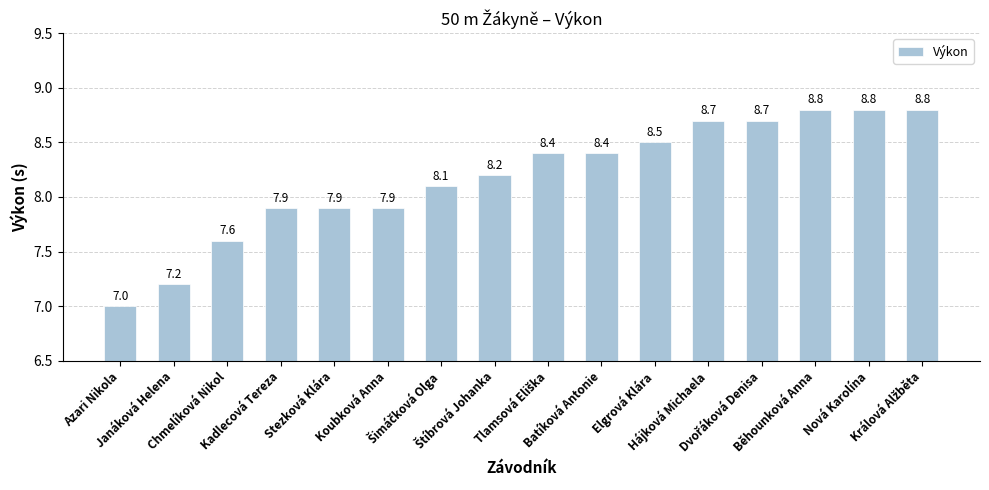

Reading left to right, what are all the values shown in this chart?

7.0	7.2	7.6	7.9	7.9	7.9	8.1	8.2	8.4	8.4	8.5	8.7	8.7	8.8	8.8	8.8